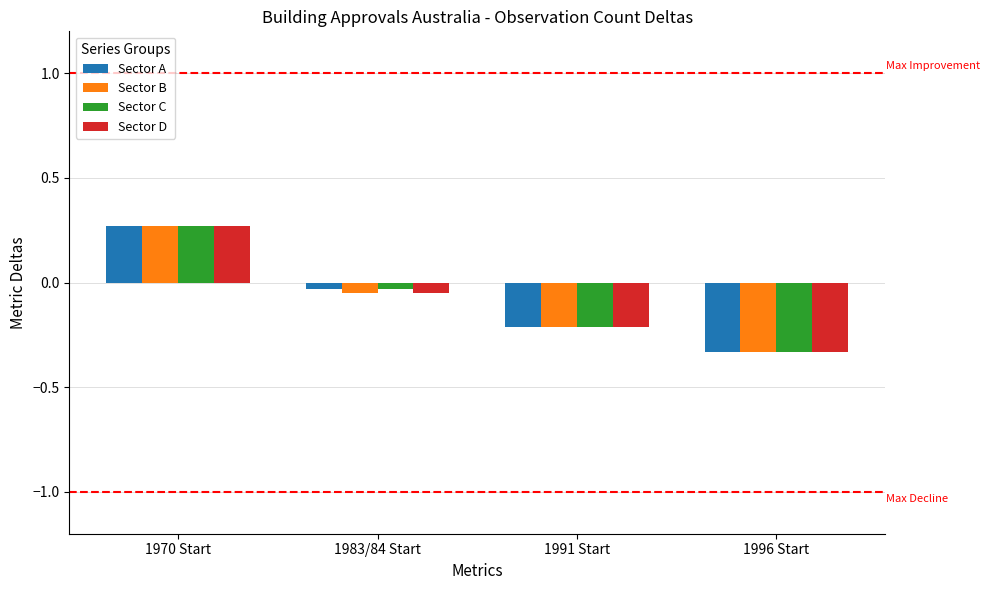

List the labels in order of Sector D value, smallest first.

1996 Start, 1991 Start, 1983/84 Start, 1970 Start